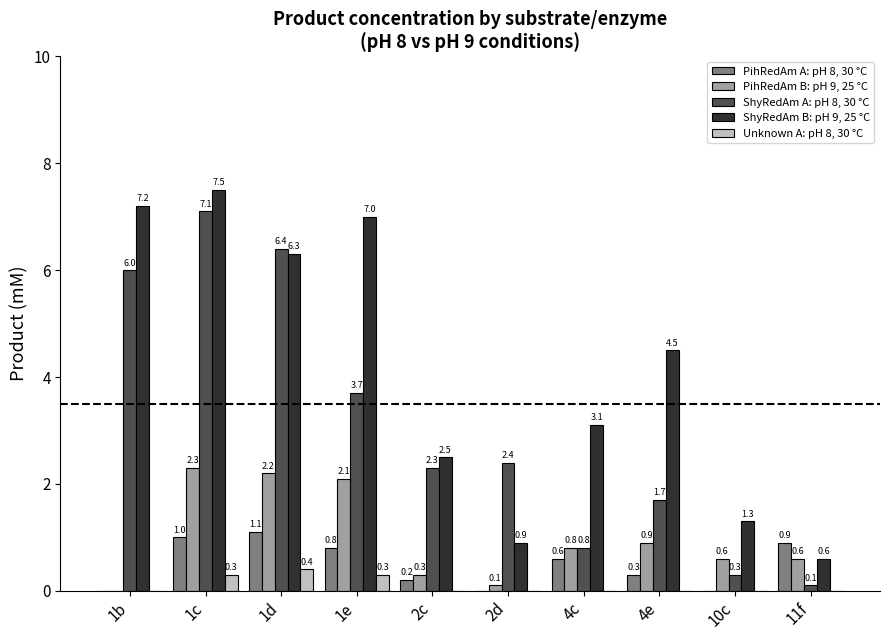

What is the greatest value displayed?

7.5